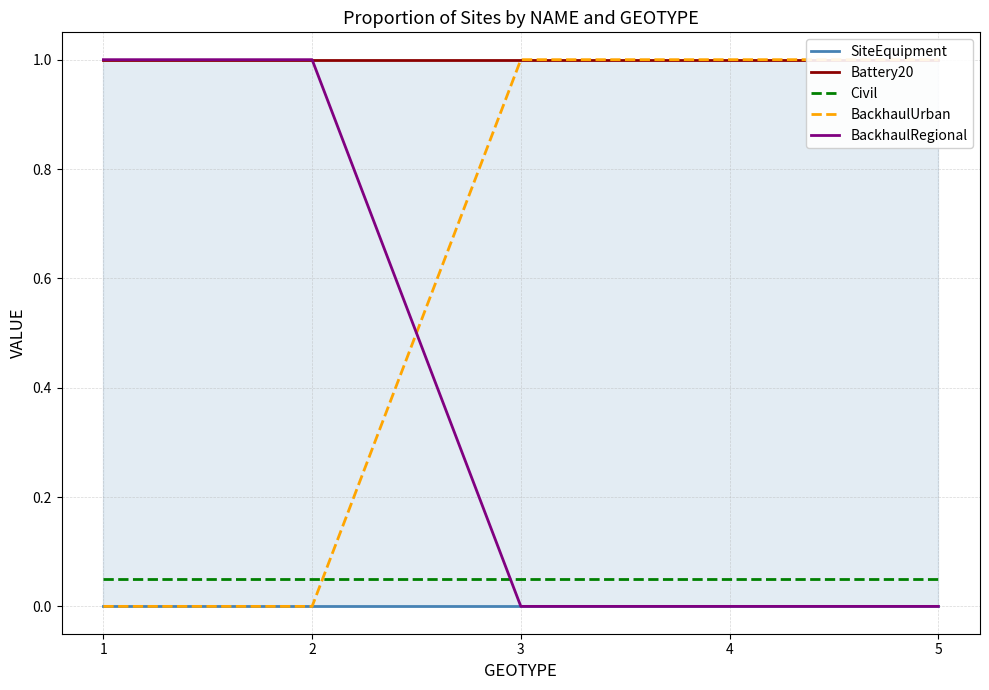

Which has a higher value, 1 or 4?

1